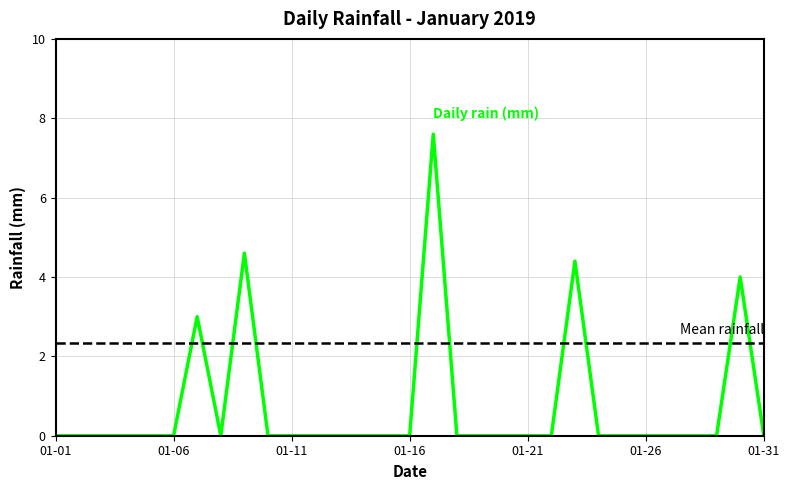

What is the approximate value at 2019-01-23?

4.4